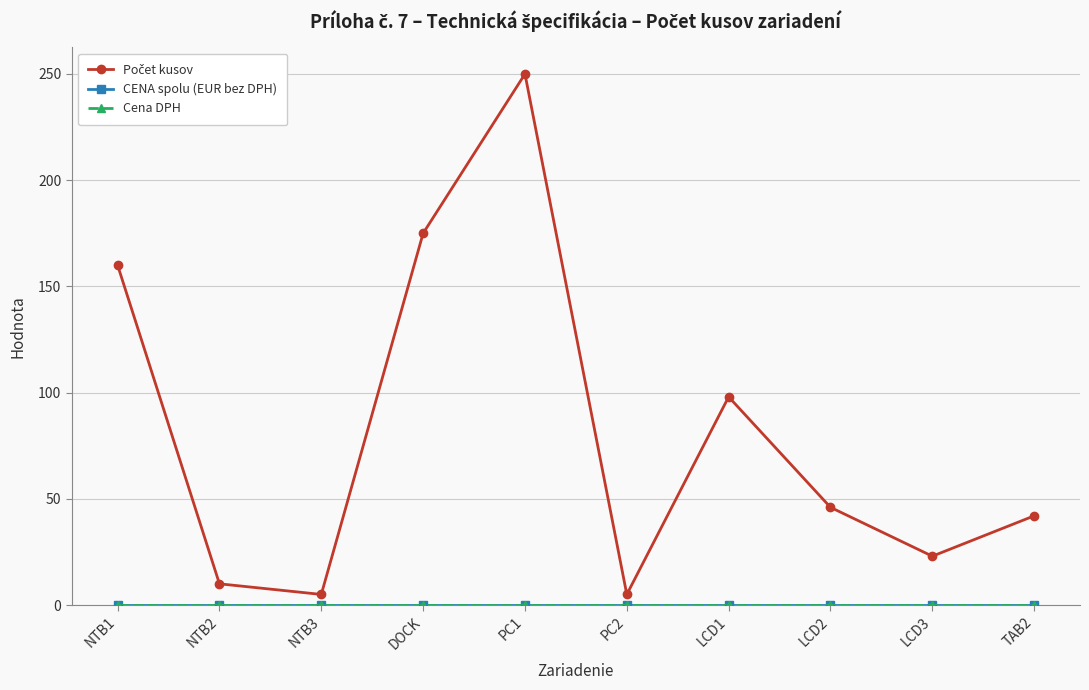

What is the maximum value for Počet kusov?

250